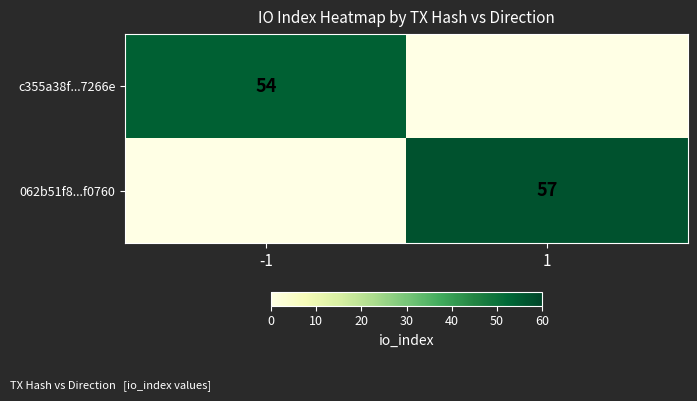

The value of c355a38f...7266e at -1 is 54. True or false?

True